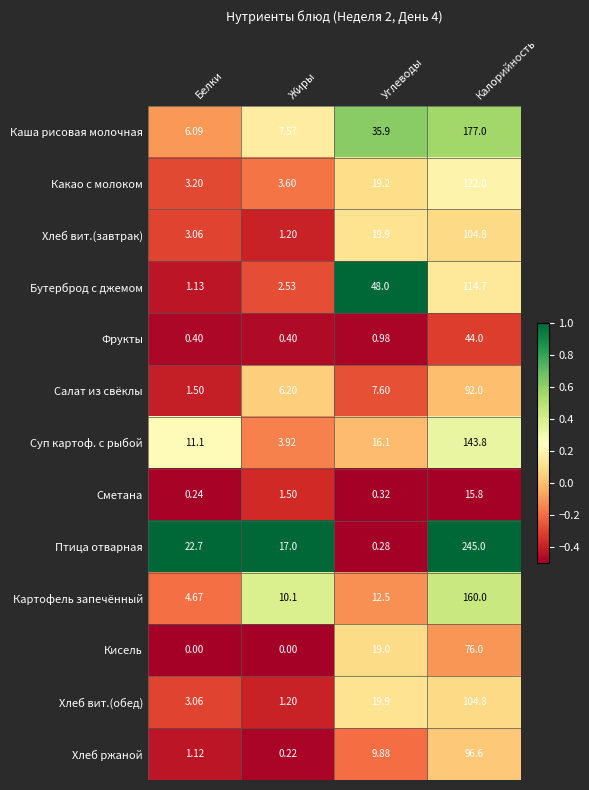

How many data points in Хлеб вит.(завтрак) are less than 19?

2